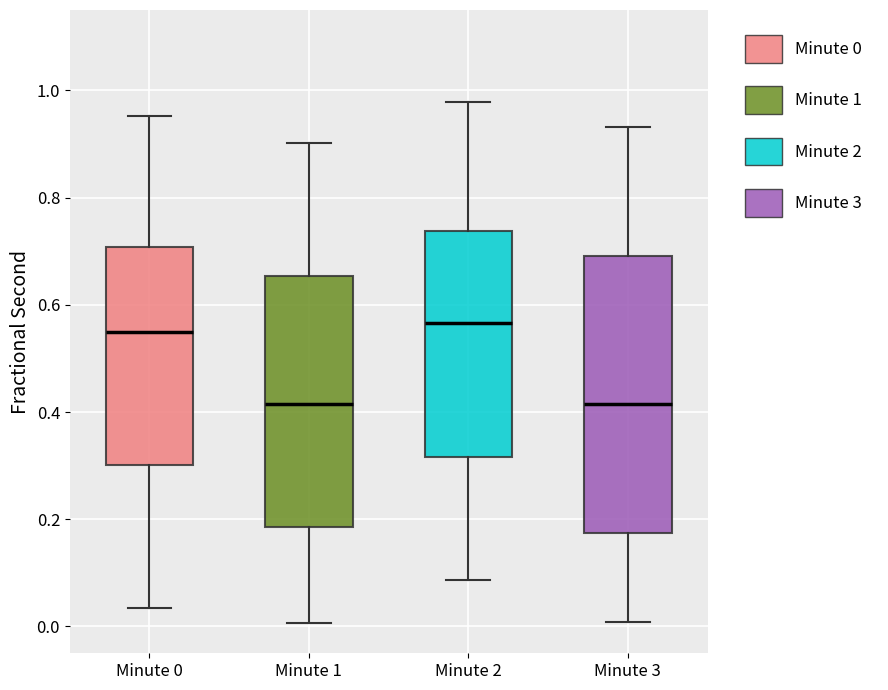

Reading left to right, read every box against the y-axis: the position of its median line, the range the box covers, and the ends of its whiskers. The values are not printed on the chart, so give them approximately, as read against the axis.

Minute 0: median 0.54, box 0.30 to 0.70, whiskers 0.04 to 0.96
Minute 1: median 0.42, box 0.18 to 0.66, whiskers 0.00 to 0.90
Minute 2: median 0.56, box 0.32 to 0.74, whiskers 0.08 to 0.98
Minute 3: median 0.42, box 0.18 to 0.70, whiskers 0.00 to 0.94